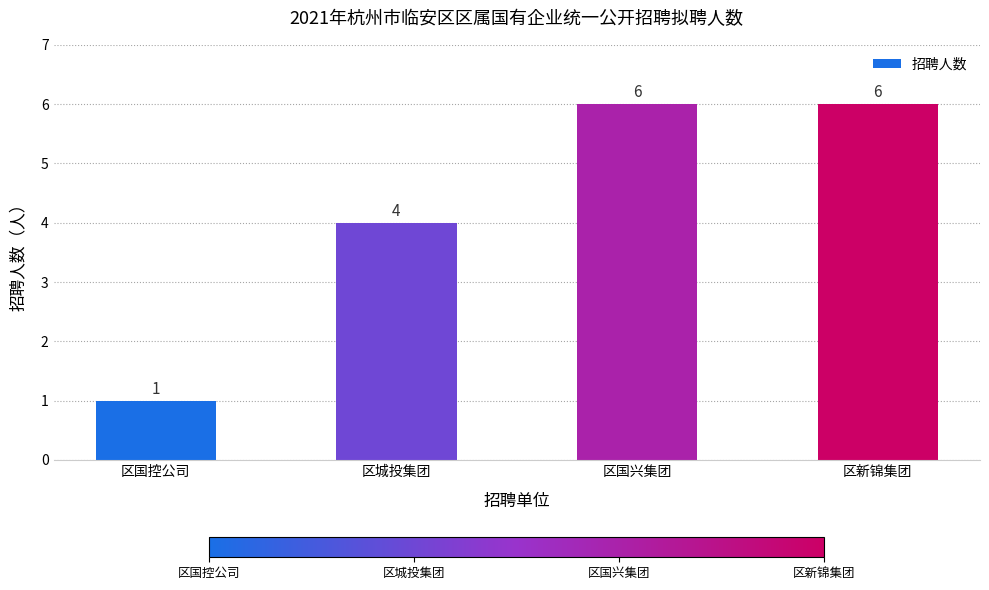

Reading left to right, extract all data points from this chart.

区国控公司=1	区城投集团=4	区国兴集团=6	区新锦集团=6